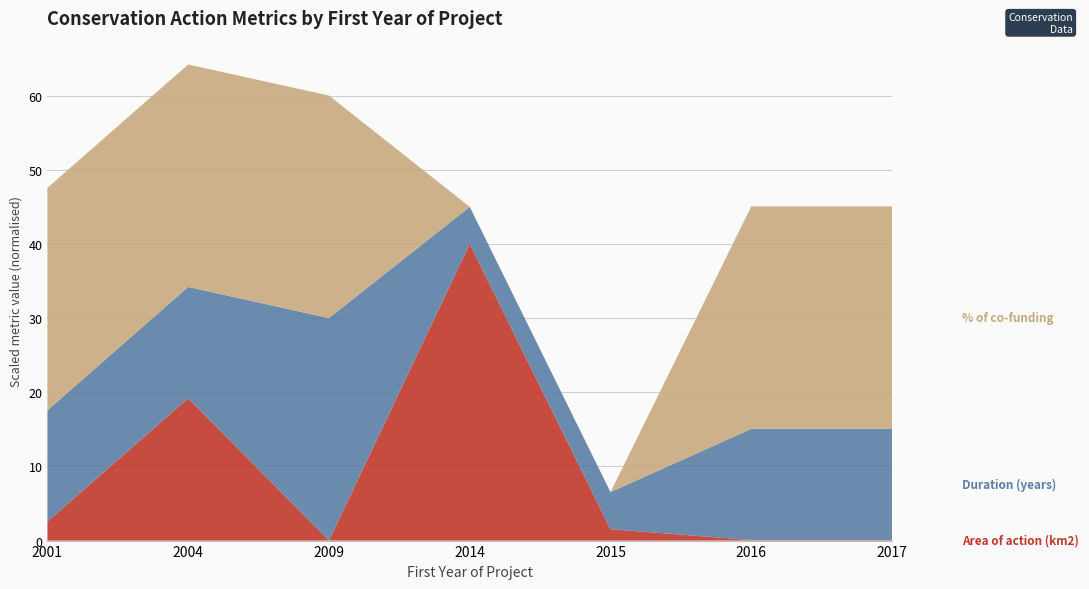

At which category is the sum across all series the highest?

2004